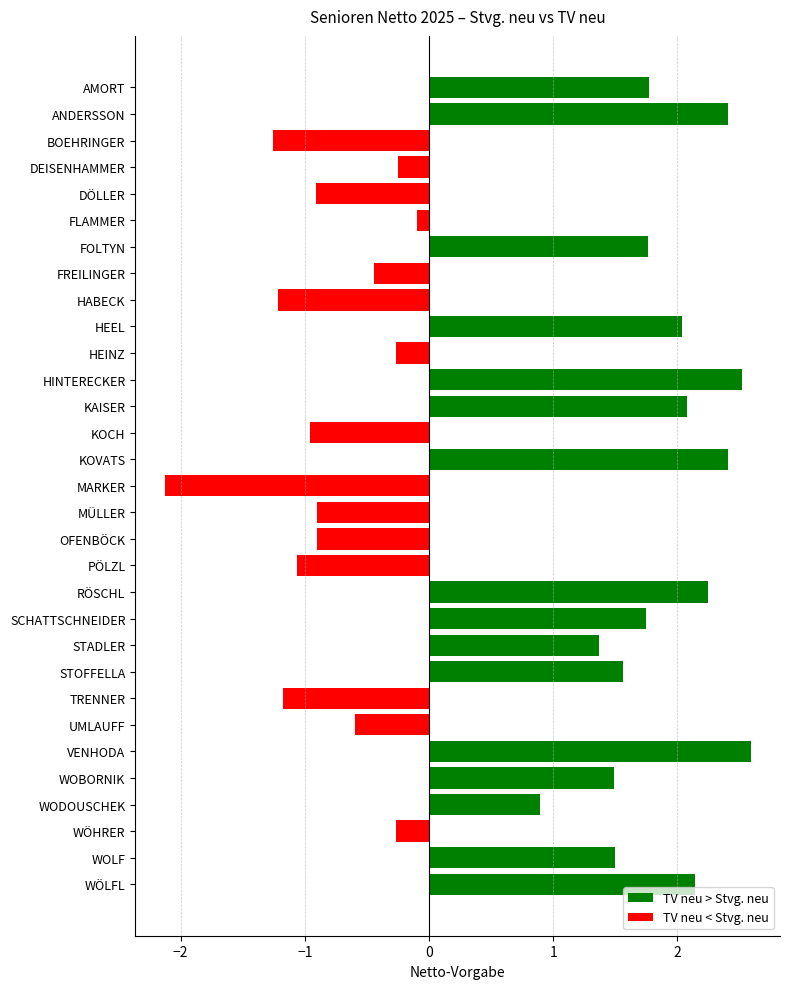

True or false: the data shows 0.9 at WODOUSCHEK.

True